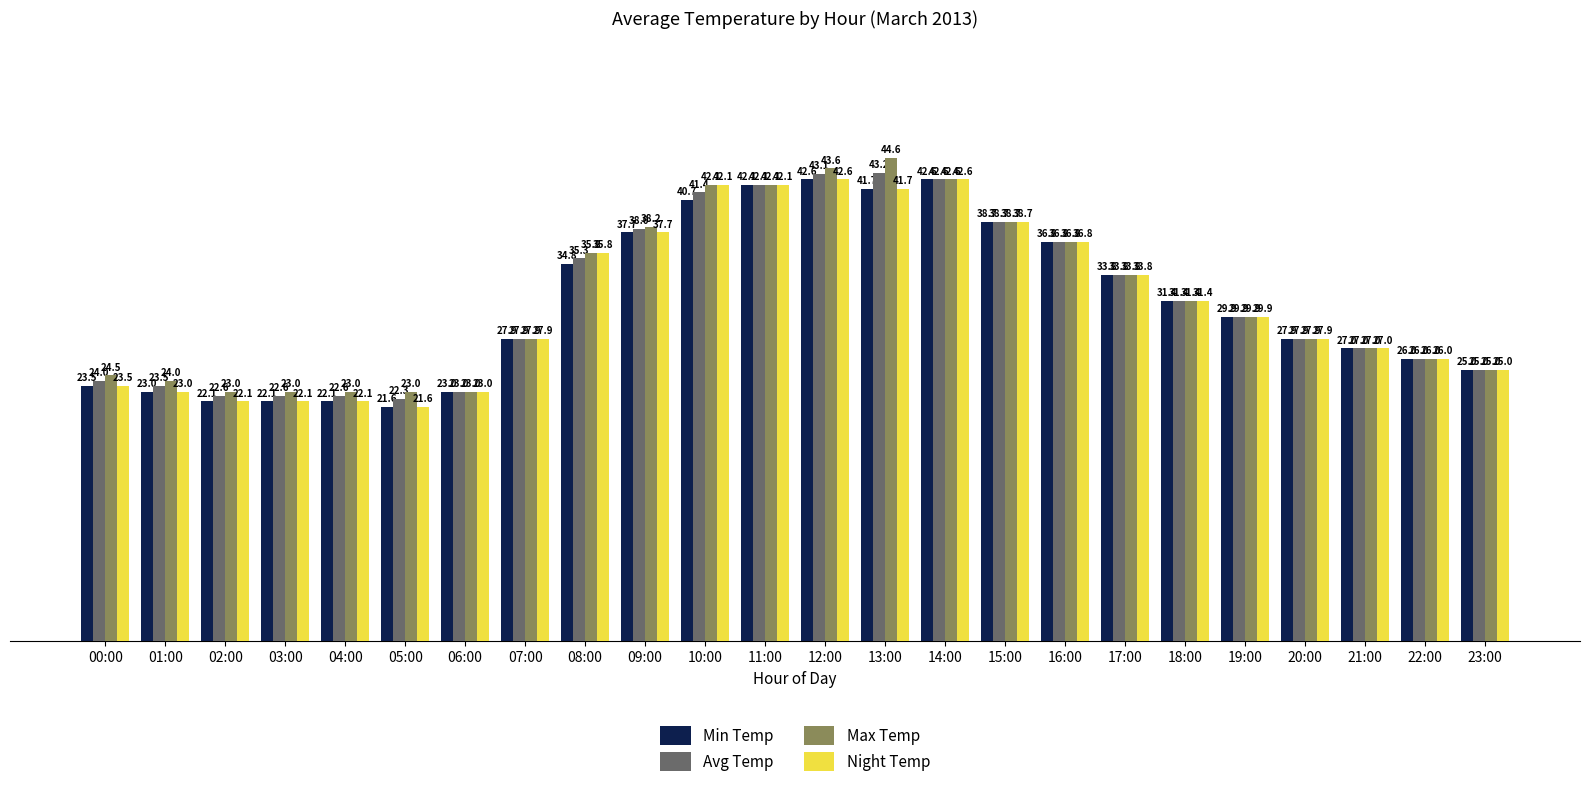

What is the label of the 11th bar from the left?

10:00